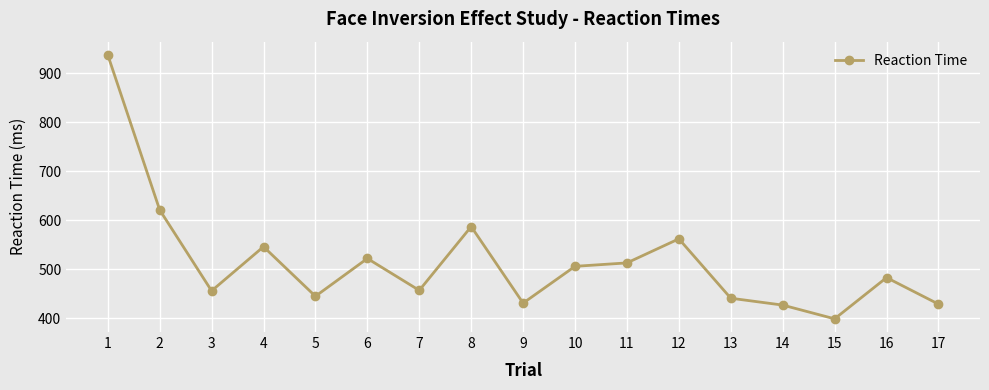

What value does the data have at 6, to the nearest 50?

500